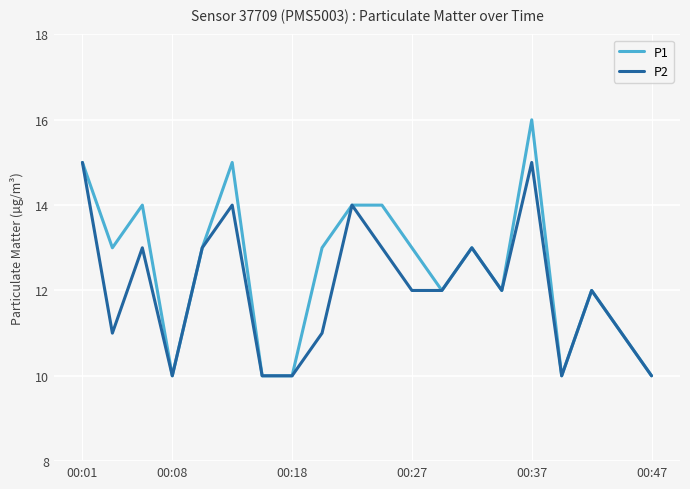

Which series has the largest range (max minus min)?

P1